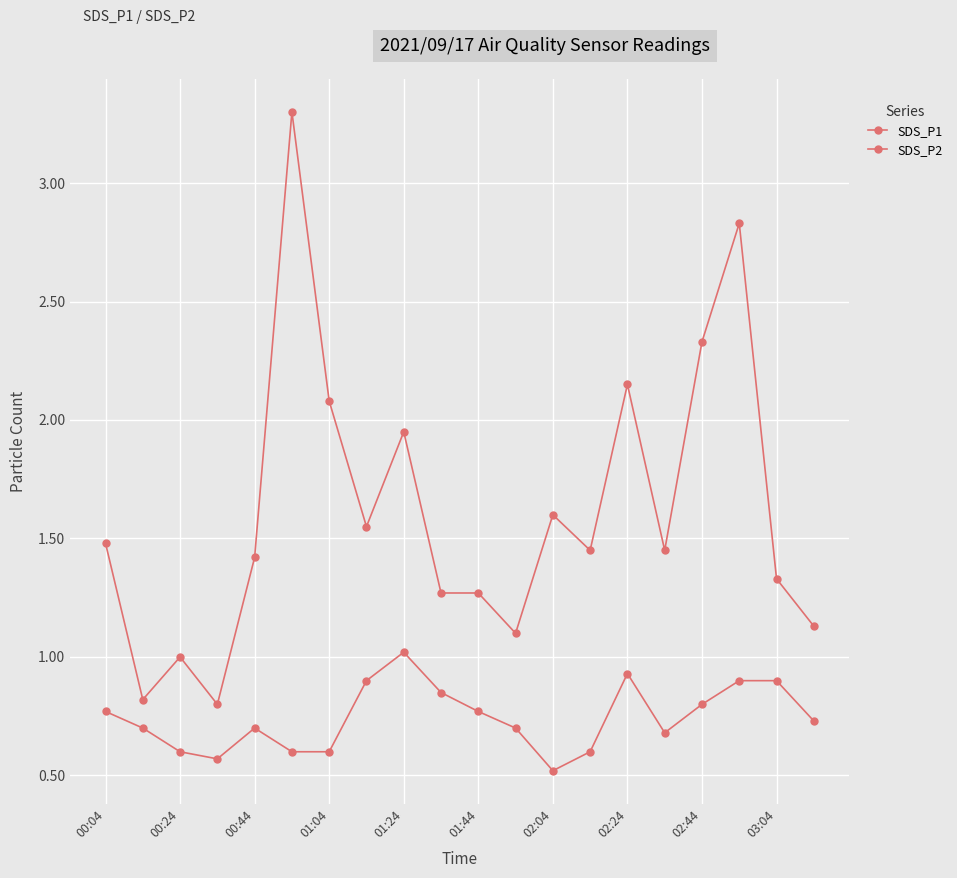

What is the difference between the maximum and minimum values in the SDS_P2 series?

0.5